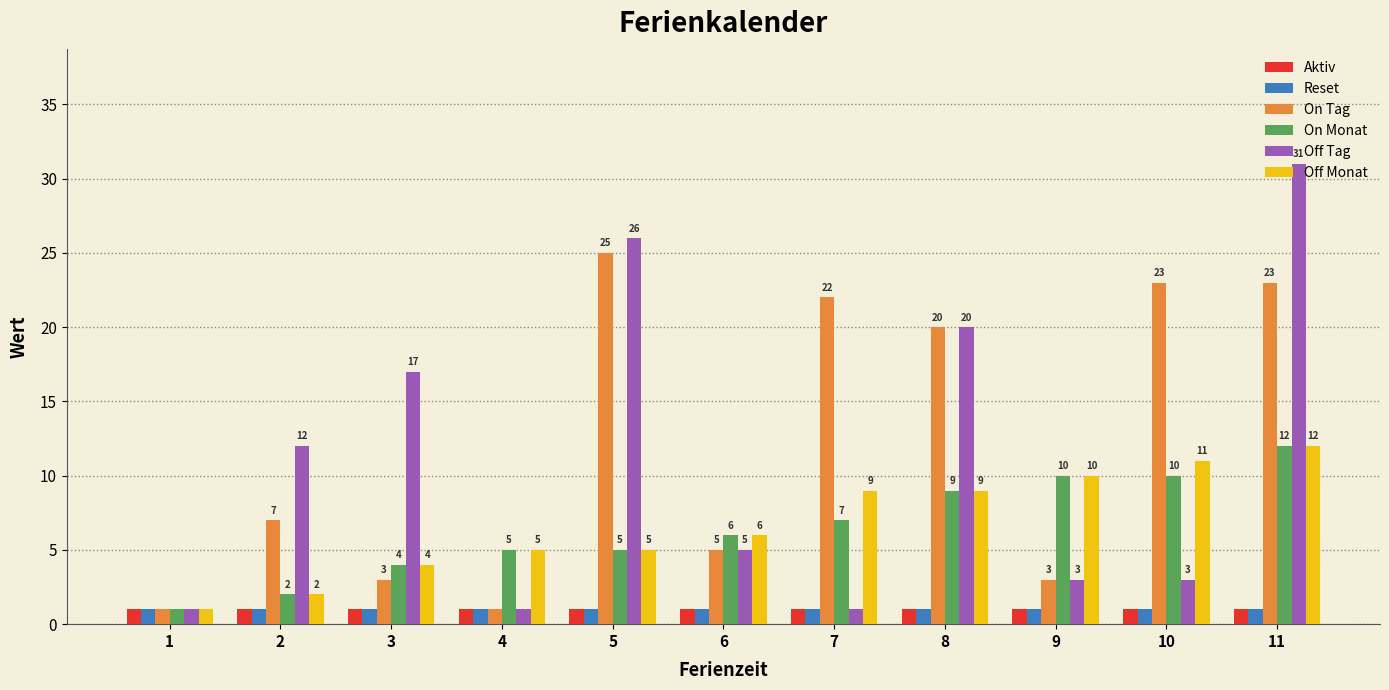

Is it true that Off Tag equals 19 at 2?

False